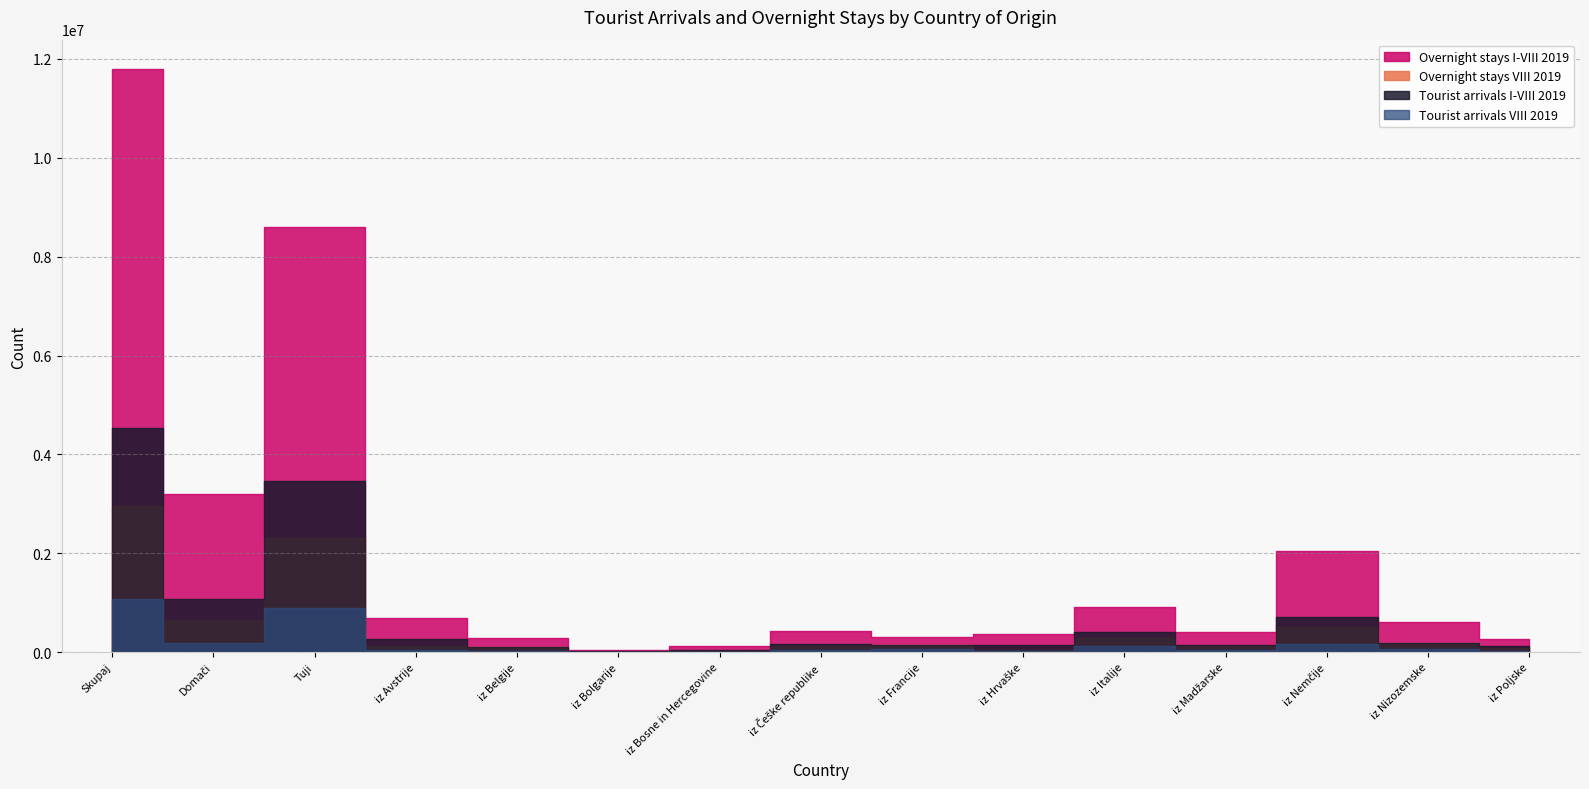

Reading left to right, extract all data points from this chart.

Tourist arrivals VIII 2019: Skupaj=1077981	Domači=189727	Tuji=888254	iz Avstrije=50075	iz Belgije=30723	iz Bolgarije=4665	iz Bosne in Hercegovine=5607	iz Češke republike=48446	iz Francije=61742	iz Hrvaške=17393	iz Italije=120744	iz Madžarske=41489	iz Nemčije=175420	iz Nizozemske=55371	iz Poljske=34012
Tourist arrivals I-VIII 2019: Skupaj=4535924	Domači=1067099	Tuji=3468825	iz Avstrije=268748	iz Belgije=97784	iz Bolgarije=28188	iz Bosne in Hercegovine=47812	iz Češke republike=156631	iz Francije=139037	iz Hrvaške=155923	iz Italije=414120	iz Madžarske=151144	iz Nemčije=718450	iz Nizozemske=194385	iz Poljske=121028
Overnight stays VIII 2019: Skupaj=2962774	Domači=647617	Tuji=2315157	iz Avstrije=132001	iz Belgije=97270	iz Bolgarije=6866	iz Bosne in Hercegovine=16025	iz Češke republike=132048	iz Francije=138410	iz Hrvaške=42184	iz Italije=294383	iz Madžarske=118754	iz Nemčije=506202	iz Nizozemske=179114	iz Poljske=82553
Overnight stays I-VIII 2019: Skupaj=11796728	Domači=3206072	Tuji=8590656	iz Avstrije=694143	iz Belgije=290131	iz Bolgarije=45598	iz Bosne in Hercegovine=130240	iz Češke republike=426093	iz Francije=313145	iz Hrvaške=376676	iz Italije=912680	iz Madžarske=405585	iz Nemčije=2049046	iz Nizozemske=616440	iz Poljske=276614